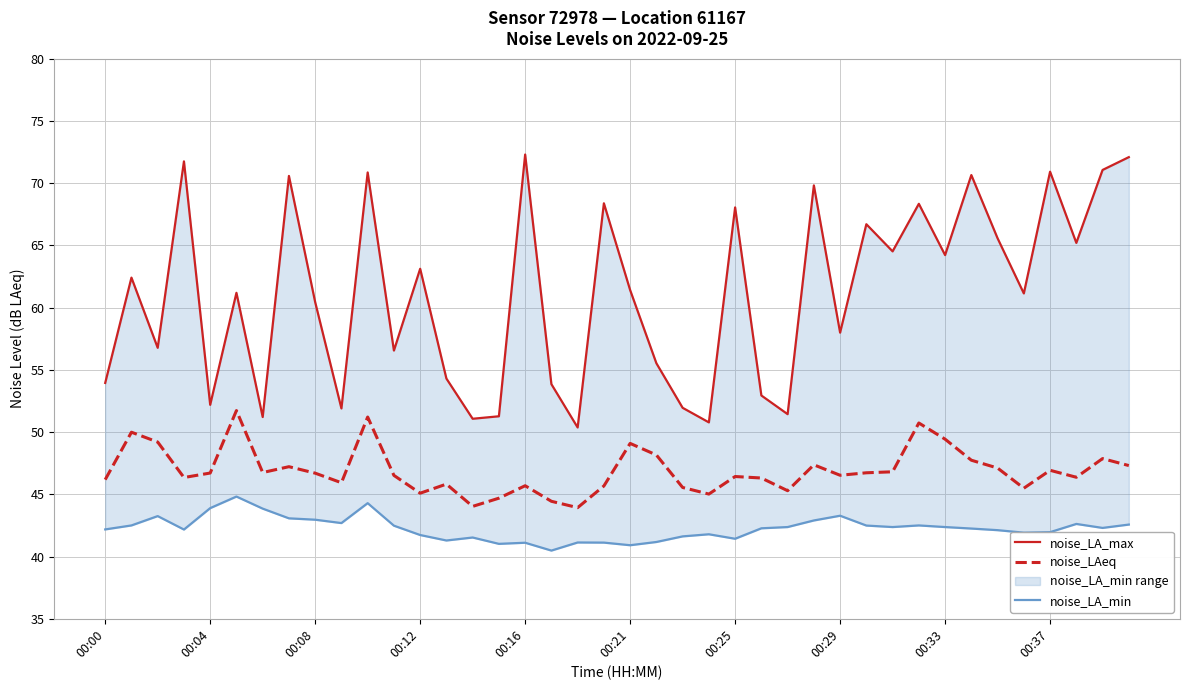

Where is noise_LAeq nearest to the value 47?

00:37